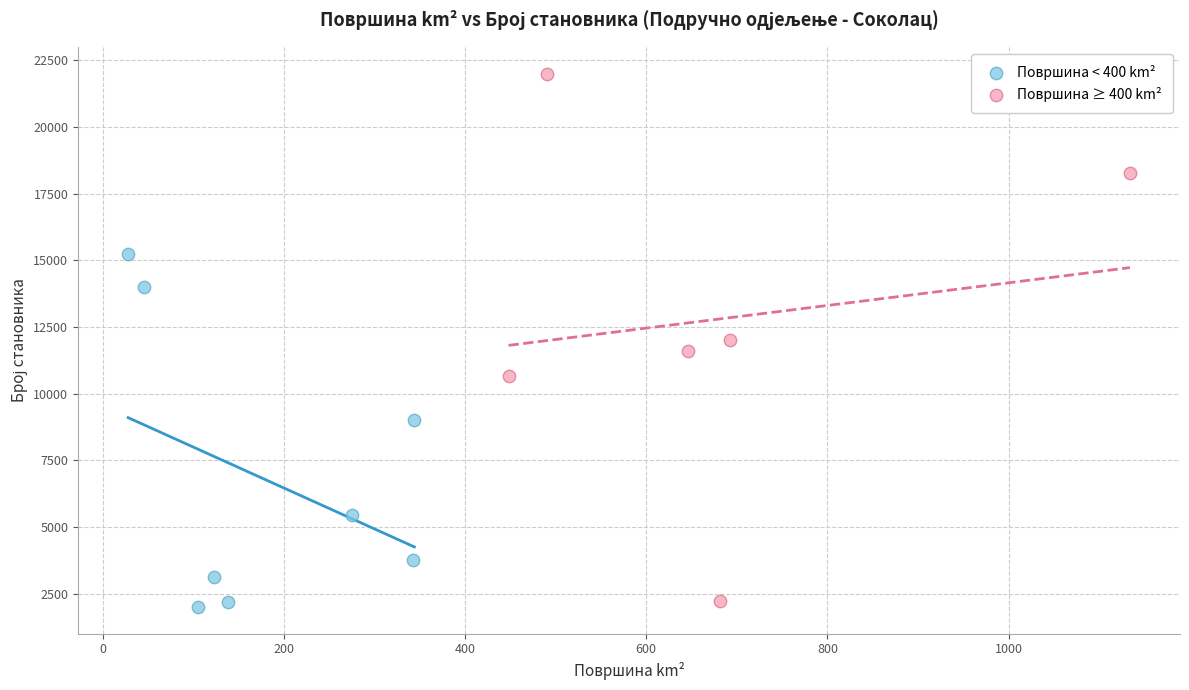

What are all the series names shown in the legend?

Површина < 400 km², Површина ≥ 400 km²